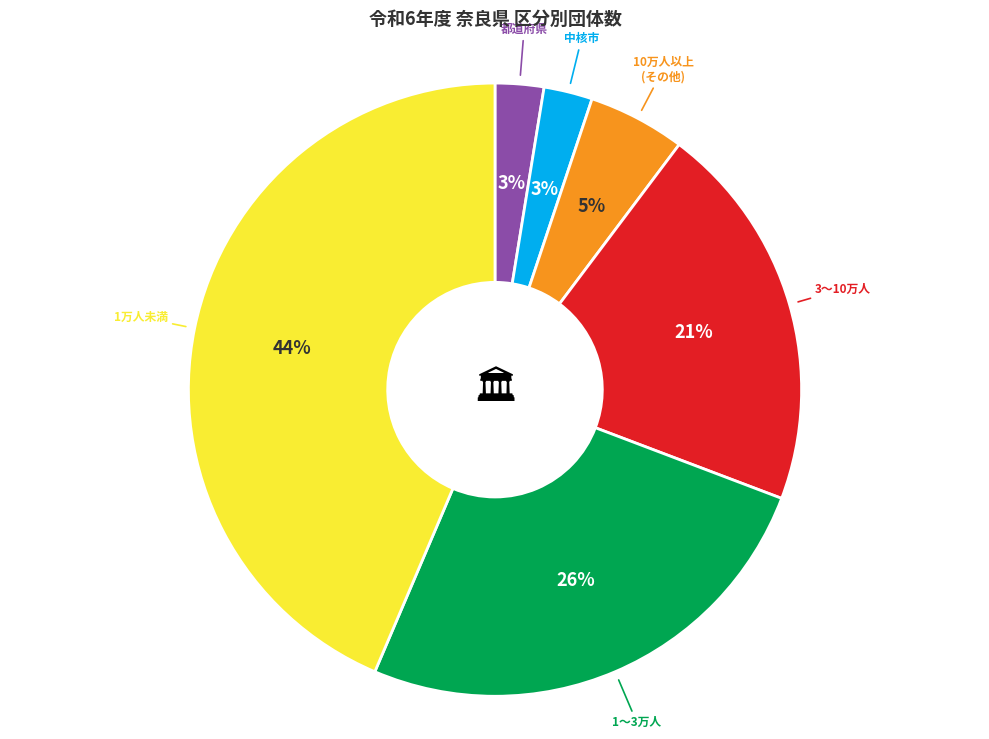

Is the sum of 都道府県 and 1万人未満 greater than half?

No